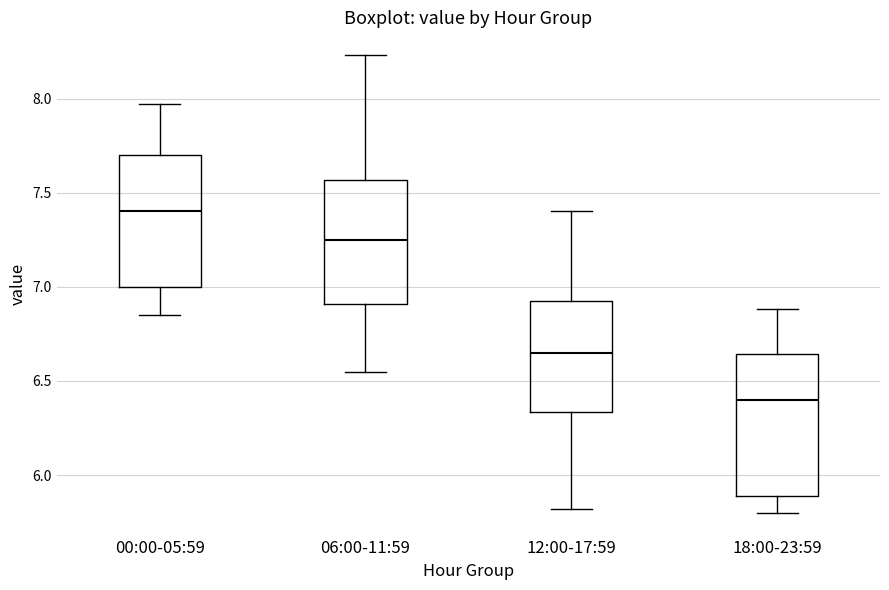

Which box's median line is the lowest?

18:00-23:59